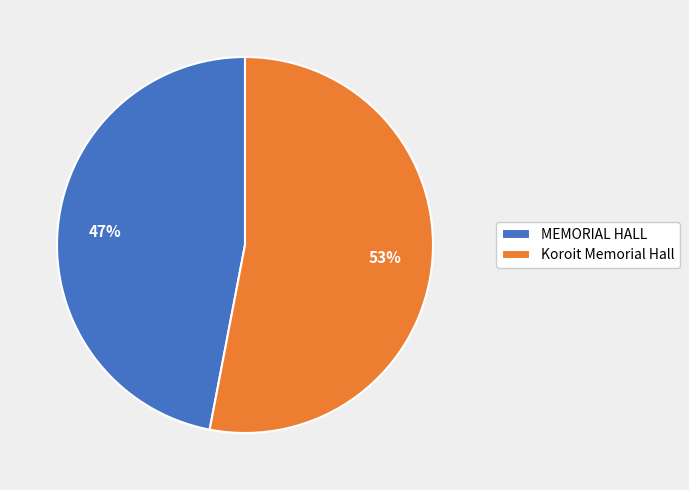

Between MEMORIAL HALL and Koroit Memorial Hall, which is larger?

Koroit Memorial Hall